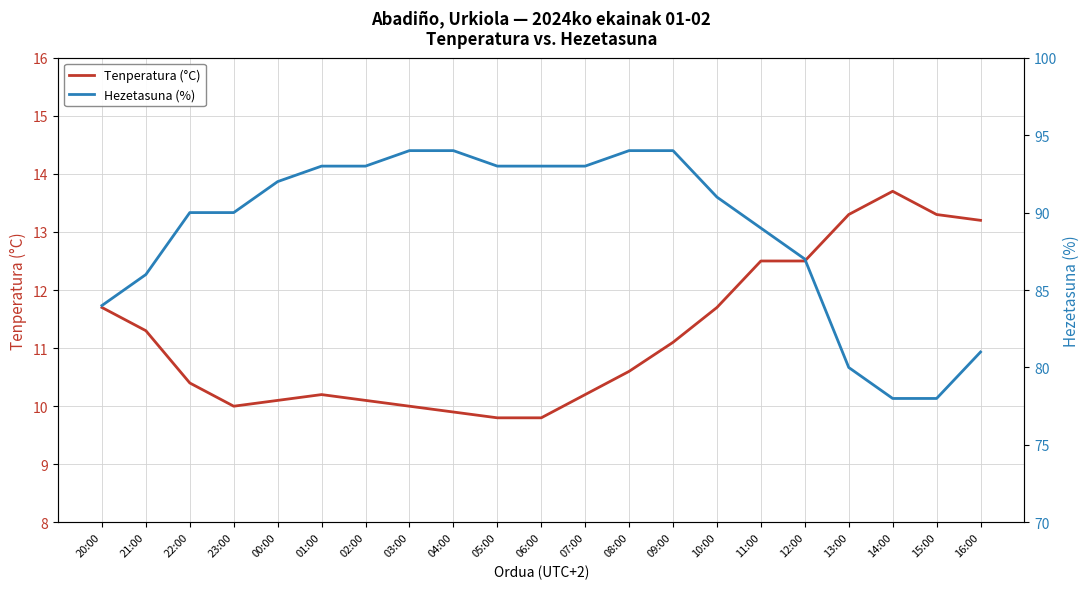

True or false: Tenperatura (°C) has more than 2 points higher than both neighbors.

False